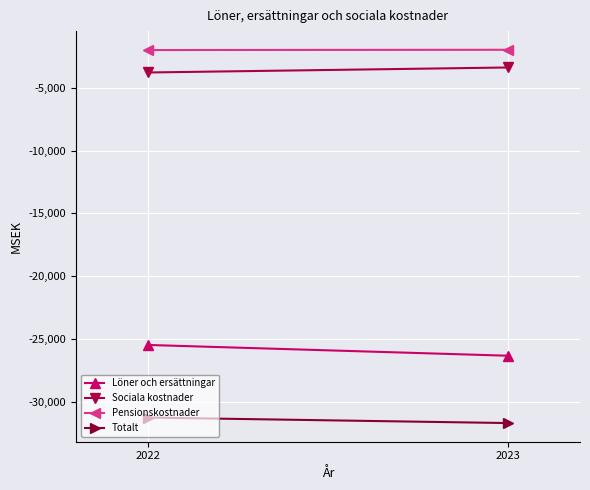

Reading left to right, extract all data points from this chart.

Löner och ersättningar: 2022=-25467	2023=-26323
Sociala kostnader: 2022=-3782	2023=-3384
Pensionskostnader: 2022=-1996	2023=-1975
Totalt: 2022=-31245	2023=-31682